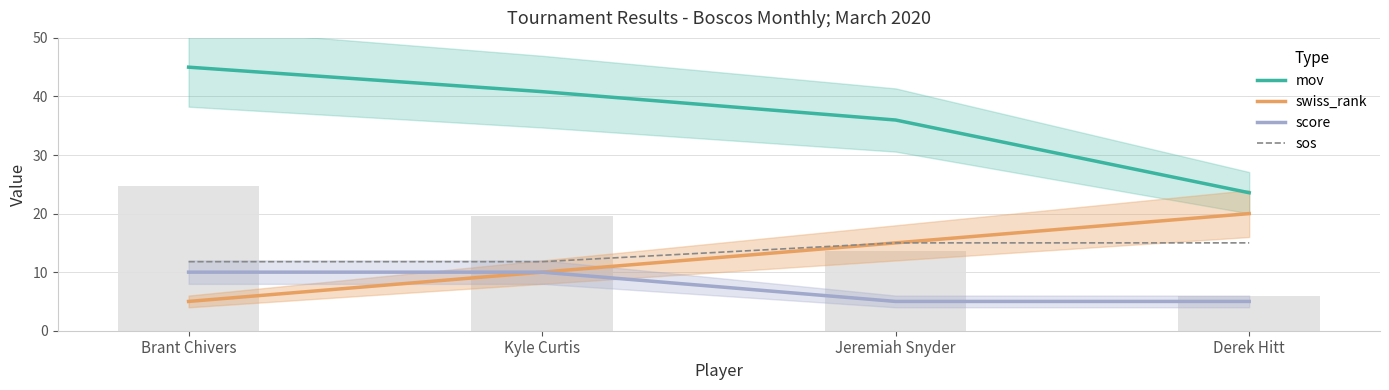

What is the label of the 4th bar from the left?

Derek Hitt